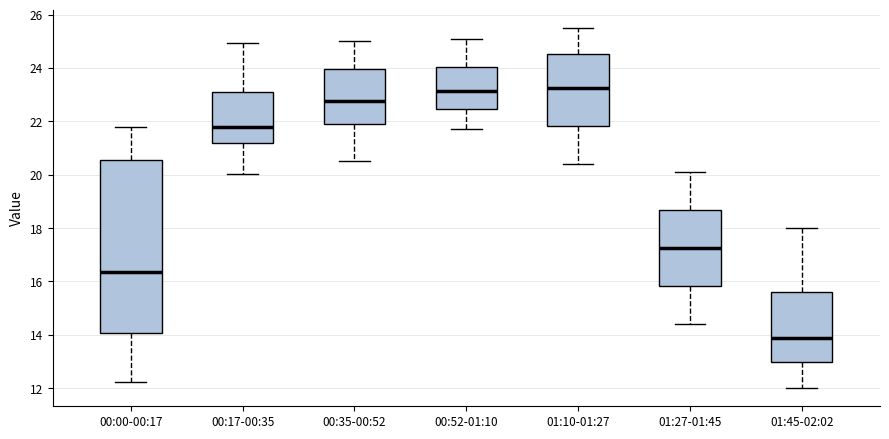

Reading left to right, transcribe this box plot: for each box, give where its median line is, the range the box spans, and where its two whiskers end, as read against the y-axis. The values are not printed on the chart, so give them approximately, as read against the axis.

00:00-00:17: median 16.4, box 14.0 to 20.6, whiskers 12.2 to 21.8
00:17-00:35: median 21.8, box 21.2 to 23.2, whiskers 20.0 to 25.0
00:35-00:52: median 22.8, box 22.0 to 24.0, whiskers 20.6 to 25.0
00:52-01:10: median 23.2, box 22.4 to 24.0, whiskers 21.8 to 25.2
01:10-01:27: median 23.2, box 21.8 to 24.6, whiskers 20.4 to 25.6
01:27-01:45: median 17.2, box 15.8 to 18.6, whiskers 14.4 to 20.2
01:45-02:02: median 14.0, box 13.0 to 15.6, whiskers 12.0 to 18.0